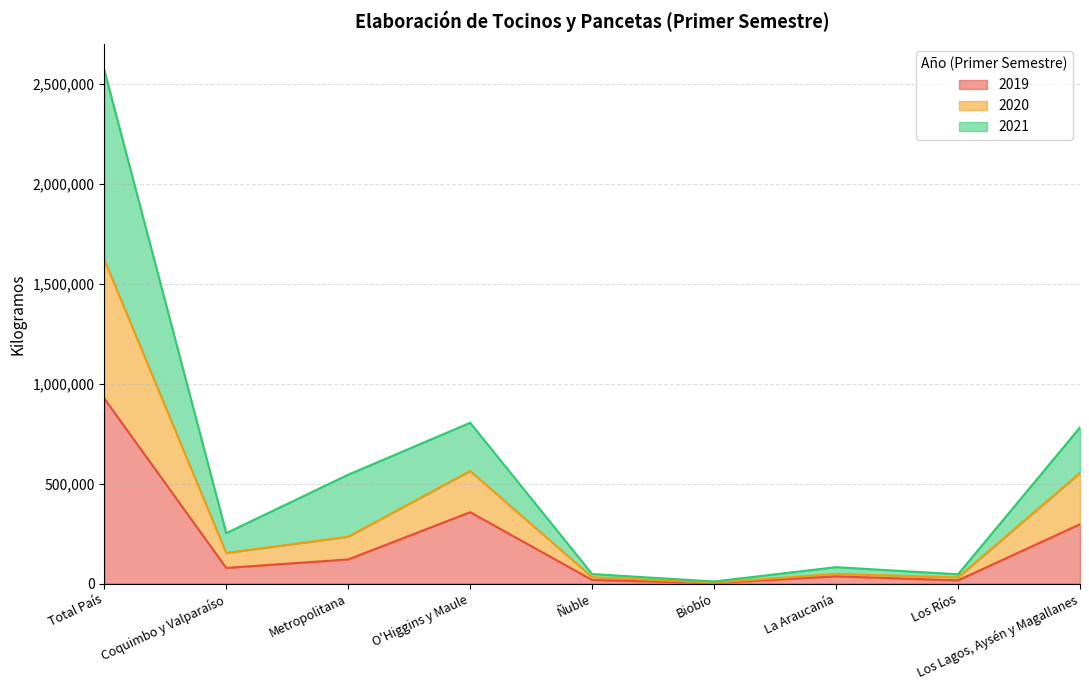

Between Total País and La Araucanía, which series saw the biggest shift?

2021